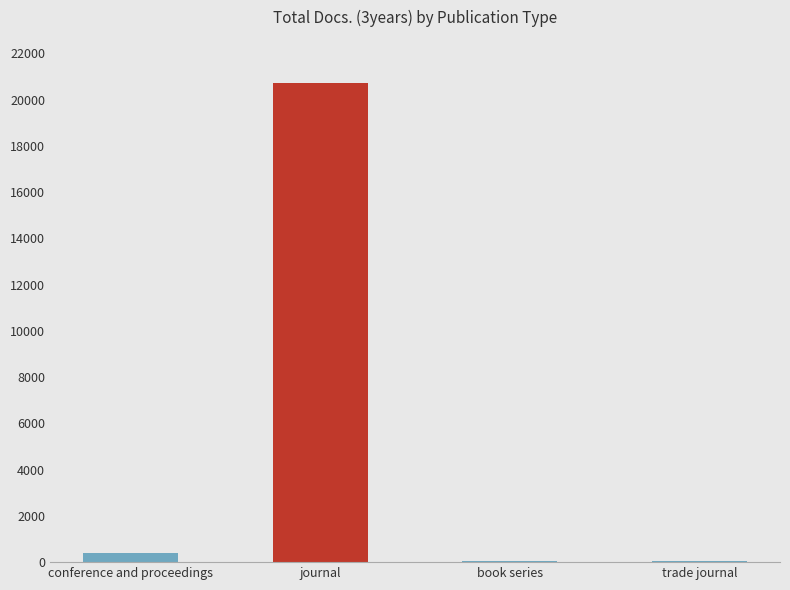

The value at journal is 33849. True or false?

False